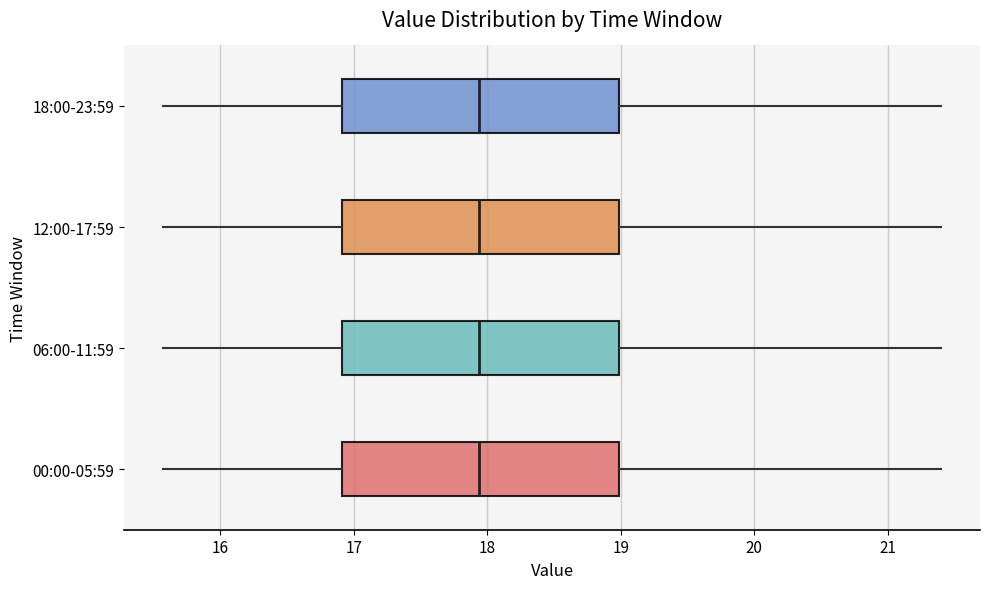

Where is the right edge of the box for 06:00-11:59 on the x-axis? The values are not printed on the chart, so give them approximately, as read against the axis.

19.0